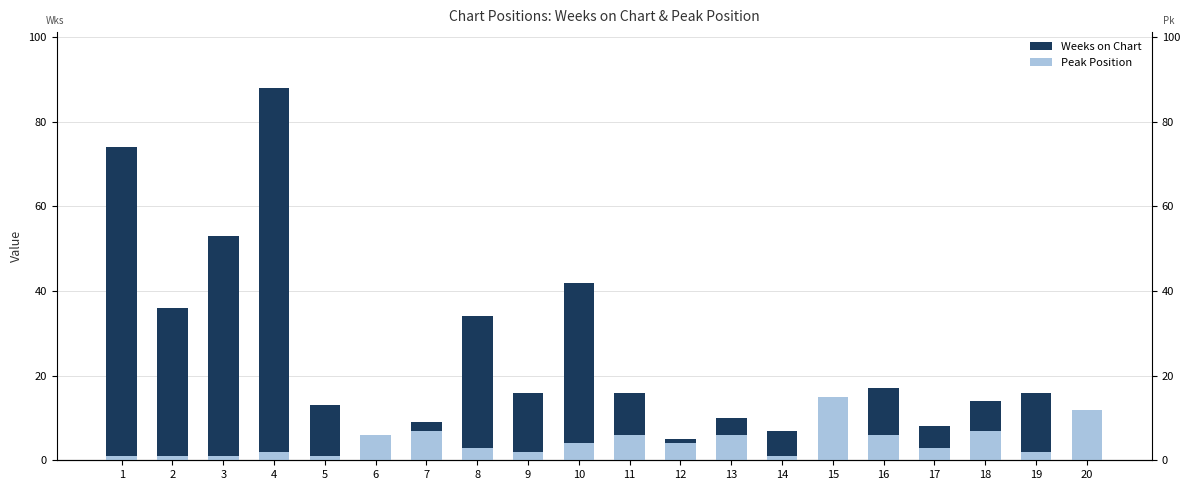

What is the difference between the Weeks on Chart values at 19 and 2?

20